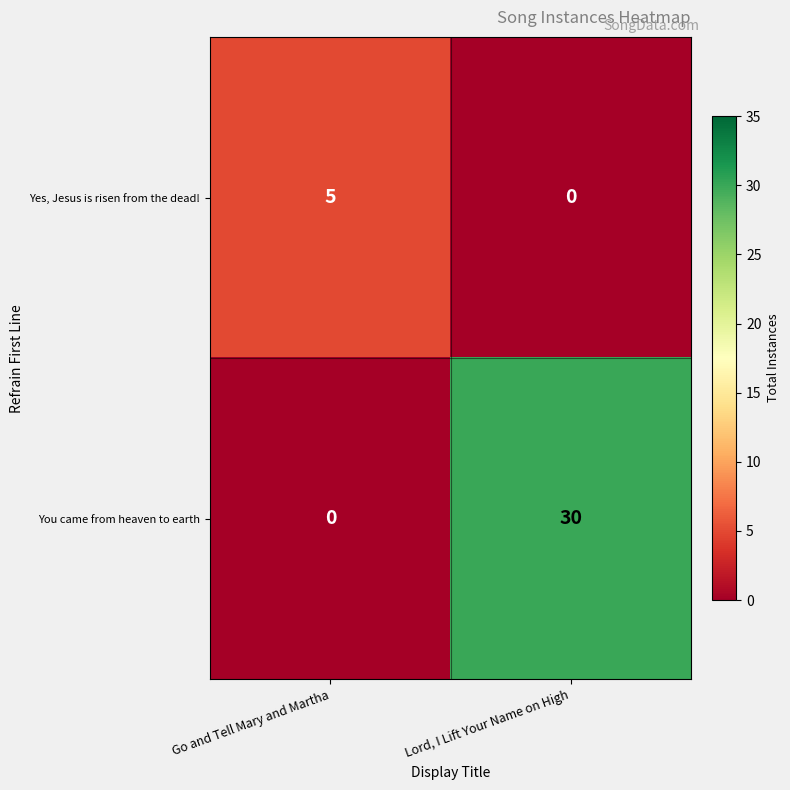

Reading left to right, list all the values displayed in this chart.

Yes, Jesus is risen from the dead!: Go and Tell Mary and Martha=5	Lord, I Lift Your Name on High=0
You came from heaven to earth: Go and Tell Mary and Martha=0	Lord, I Lift Your Name on High=30